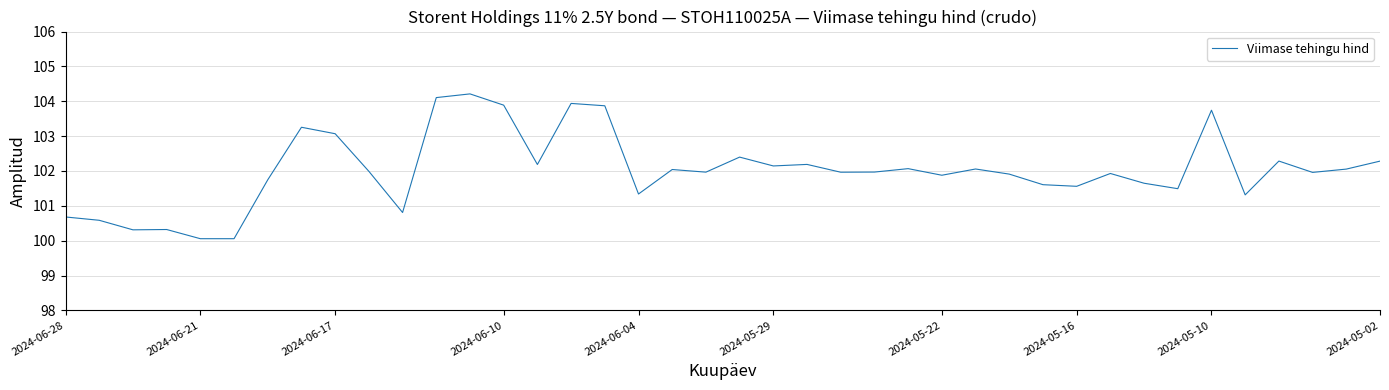

What is the maximum value shown in the chart?

104.2